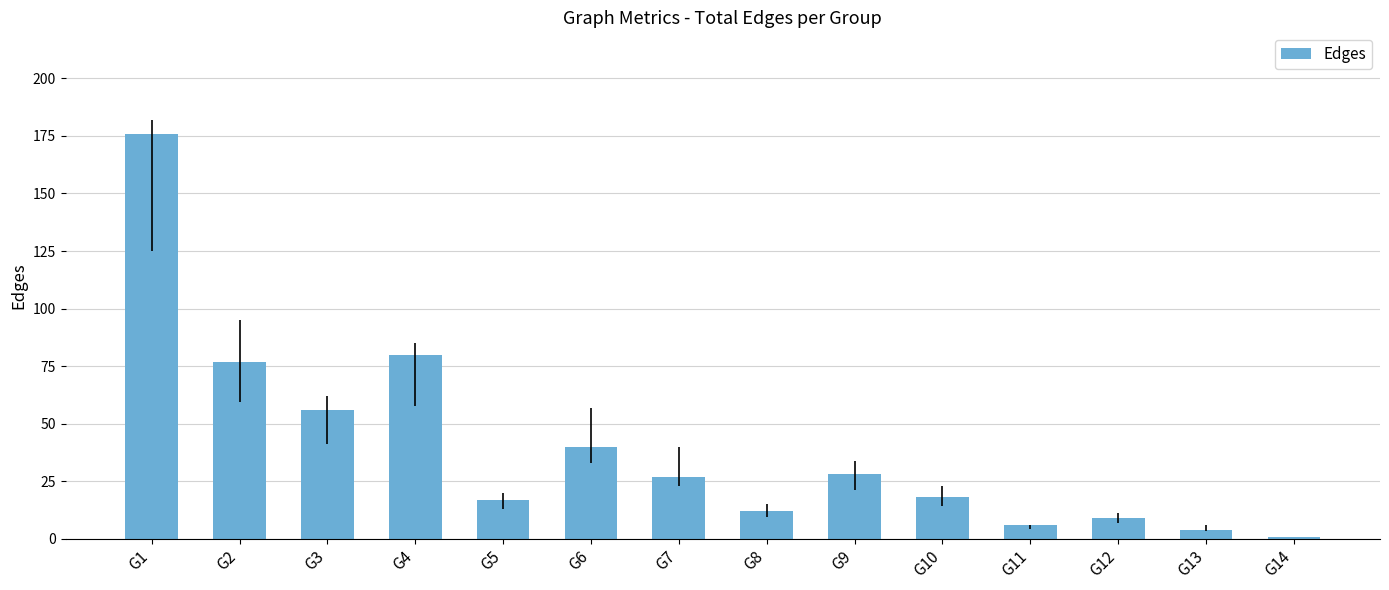

How many data points are less than 27?

7